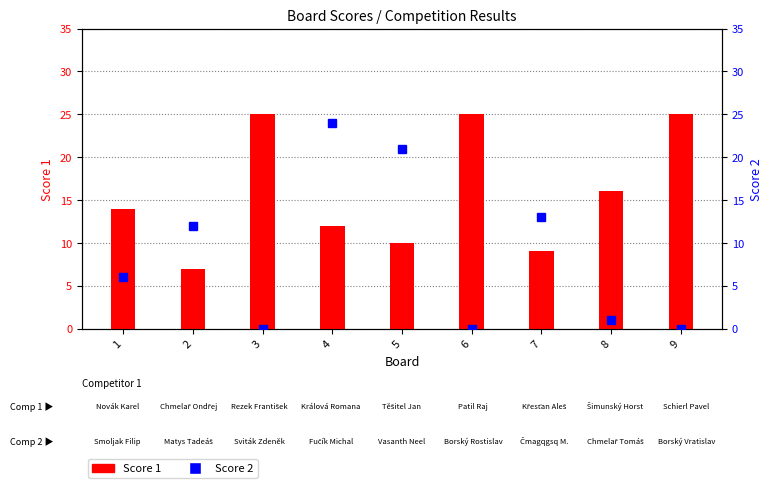

Reading left to right, transcribe all the data shown in this chart.

Score 1: 14	7	25	12	10	25	9	16	25
Score 2: 6	12	0	24	21	0	13	1	0